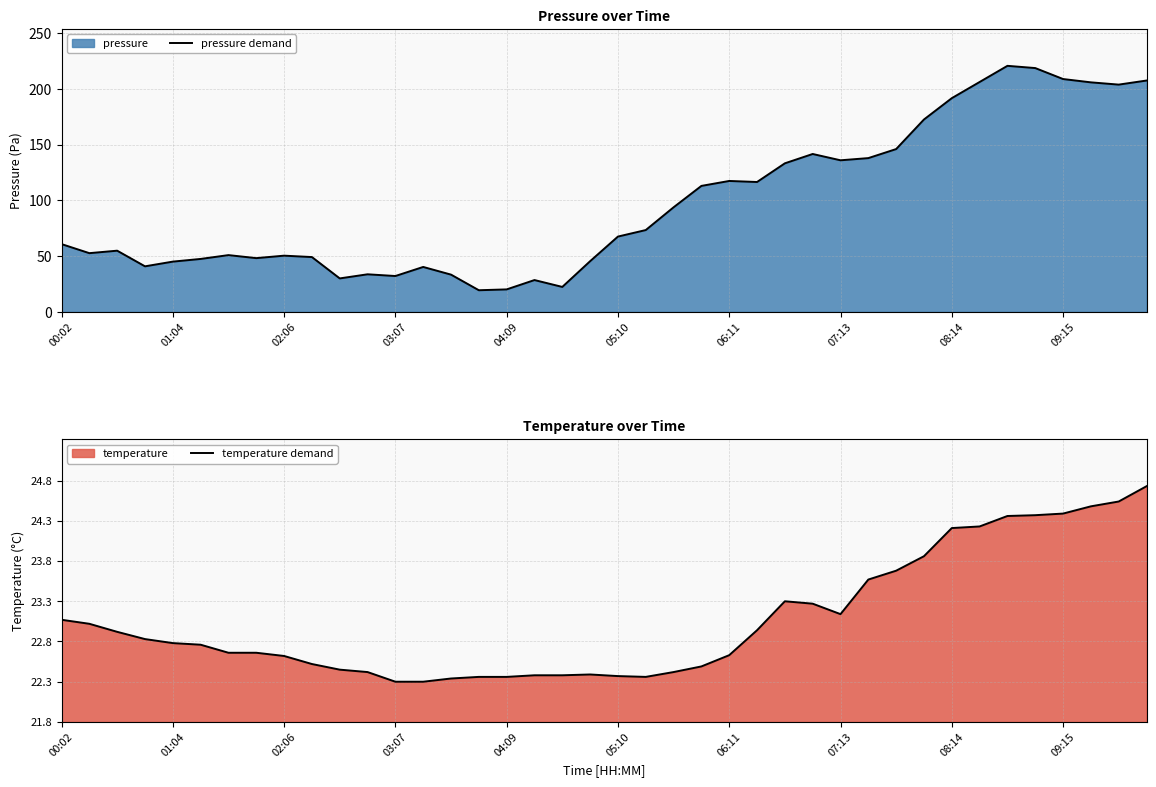

True or false: pressure demand and temperature demand cross at least once.

False